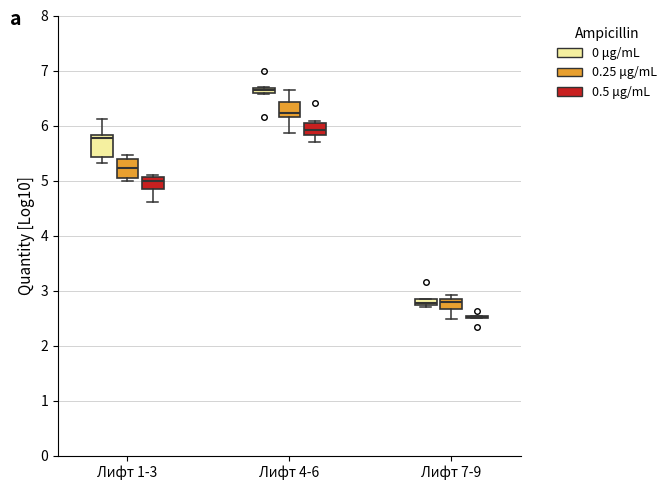

Where does the upper whisker of the box for Лифт 1-3 (0 μg/mL) end on the y-axis? The values are not printed on the chart, so give them approximately, as read against the axis.

6.1